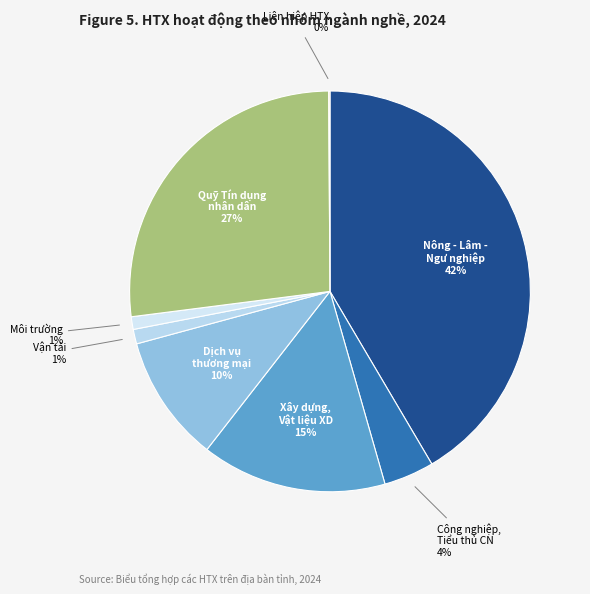

Rank the categories by value from lowest to highest.

Liên hiệp hợp tác xã, Môi trường, Vận tải, Công nghiệp, Tiểu thủ Công nghiệp, Dịch vụ thương mại, Xây dựng, sản xuất vật liệu xây dựng, Quỹ Tín dụng nhân dân, Nông - Lâm - Ngư nghiệp, thủy sản